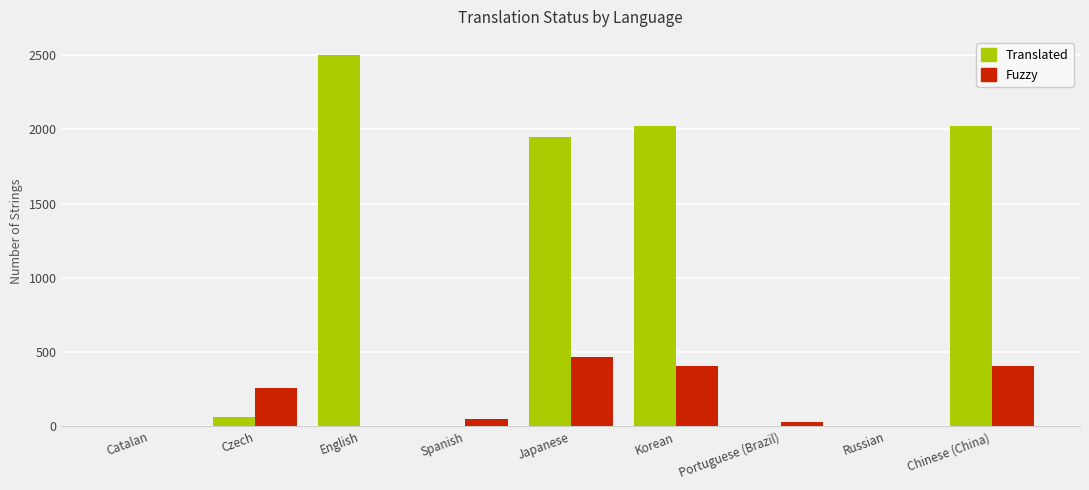

Between Catalan and Japanese, which series saw the biggest shift?

Translated